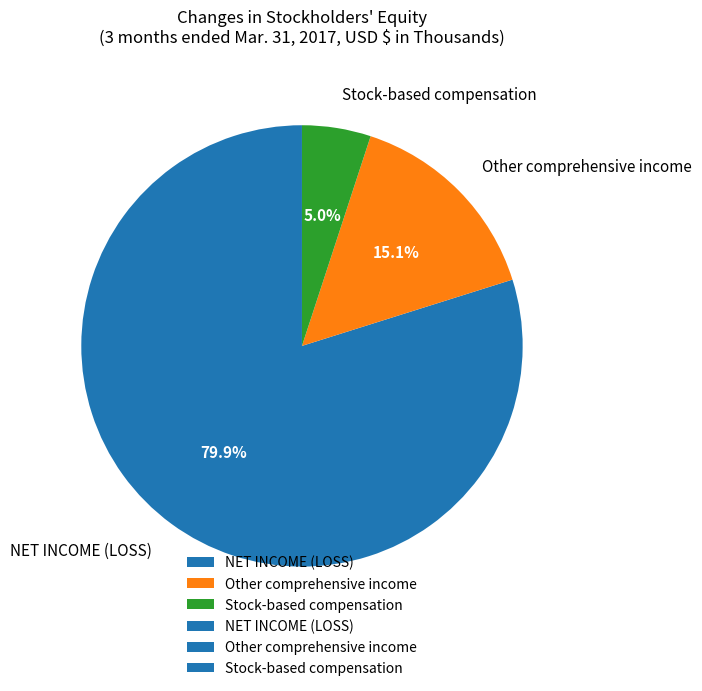

Count the number of slices in the pie.

3